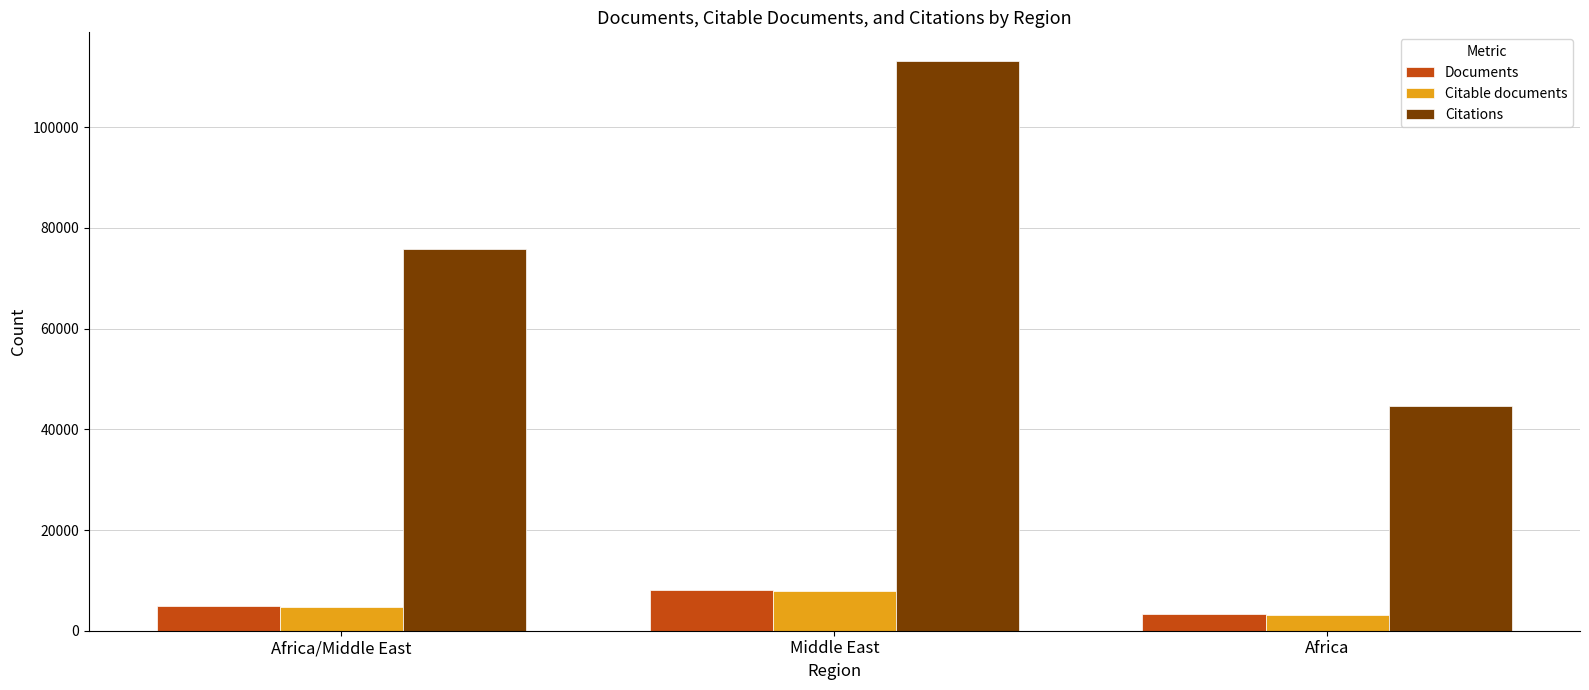

What is the highest value of the Citations series?

113169